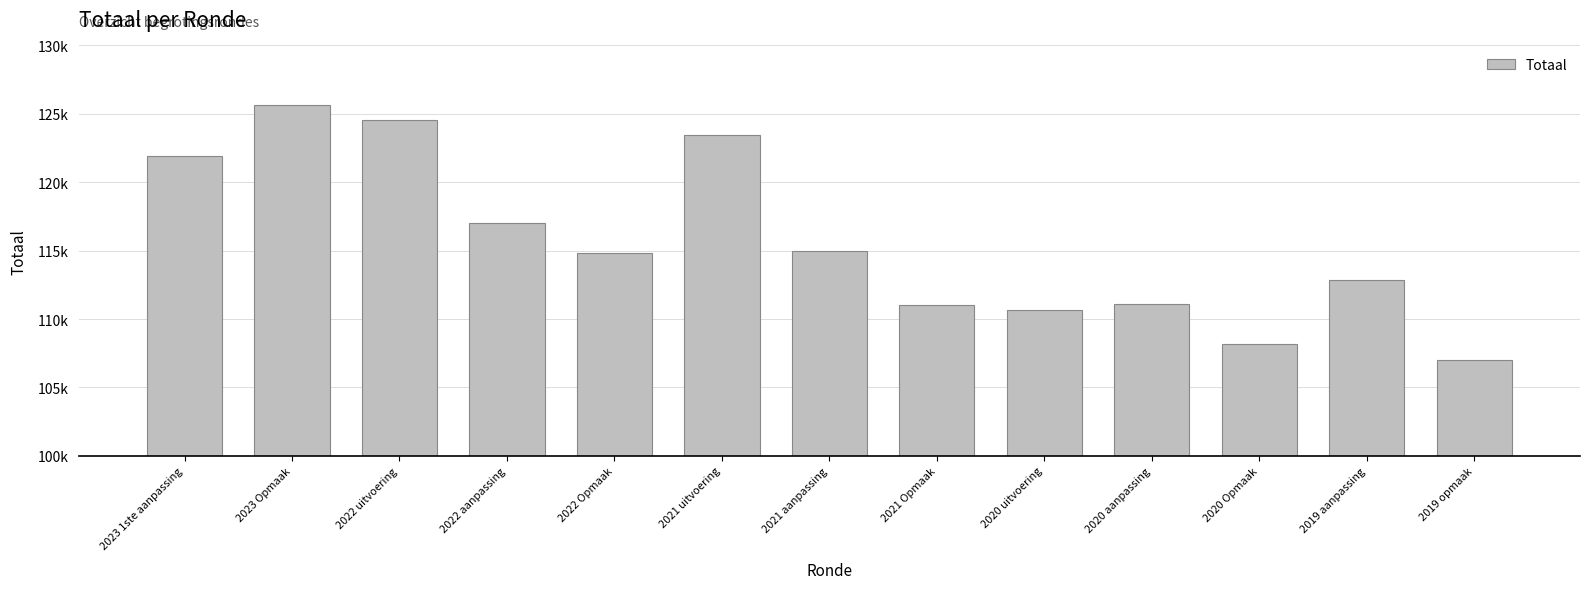

What is the change in value from 2023 1ste aanpassing to 2021 Opmaak?

-10848